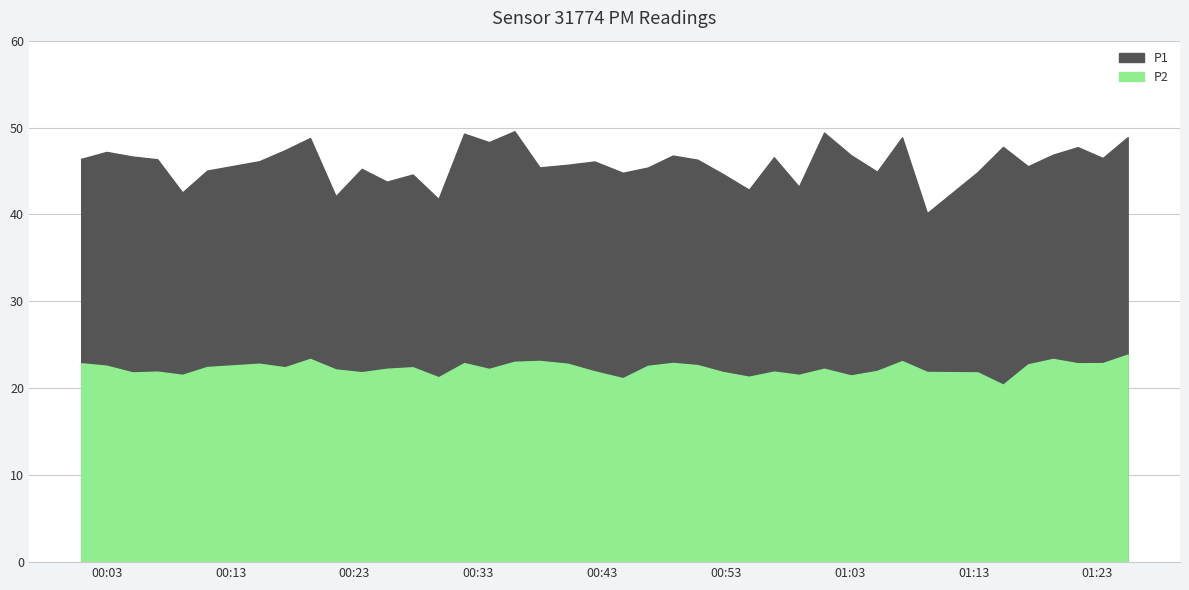

True or false: P2 and P1 cross at least once.

False